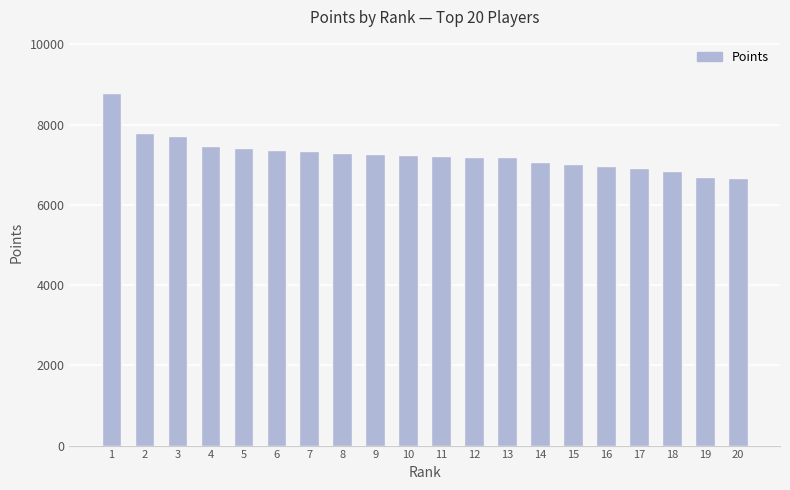

The chart shows a value of 6690 at 19. True or false?

True